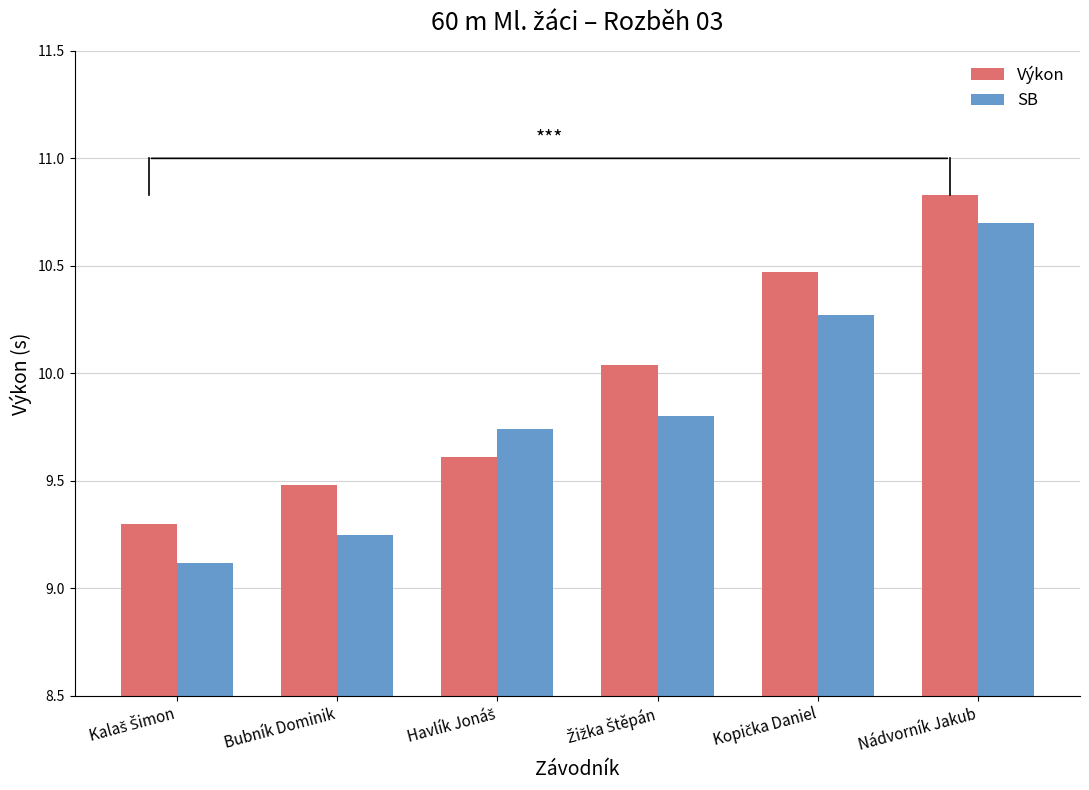

Which series has the widest spread of values?

SB